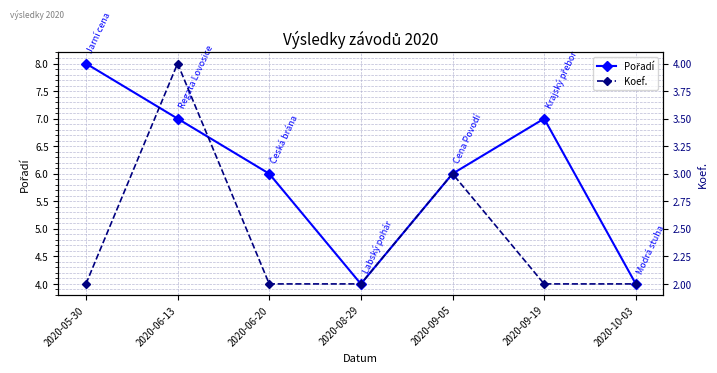

Count the Koef. values in the range 2 to 3.

6